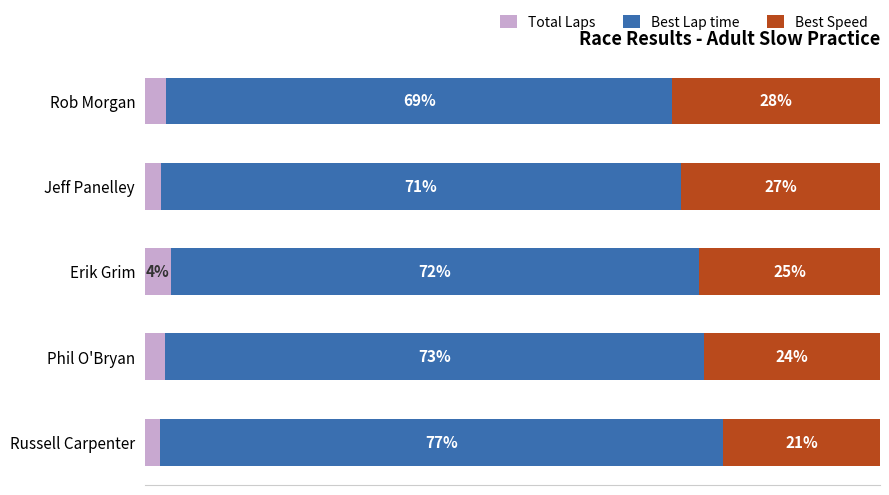

At which label is Total Laps closest to 2?

Russell Carpenter